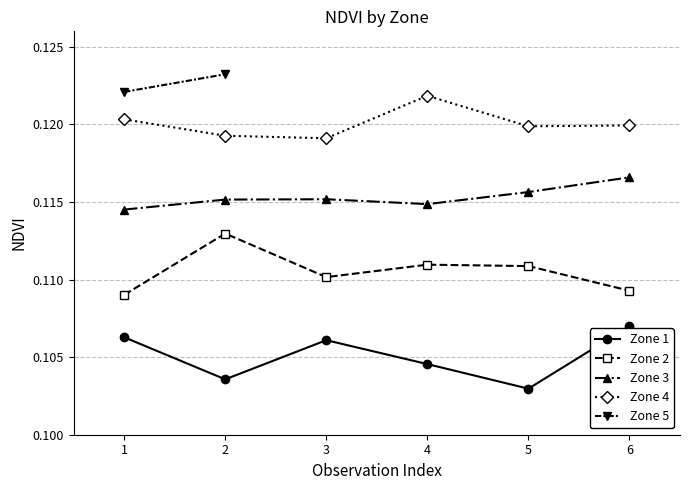

How many interior local valleys does the Zone 1 series have?

2